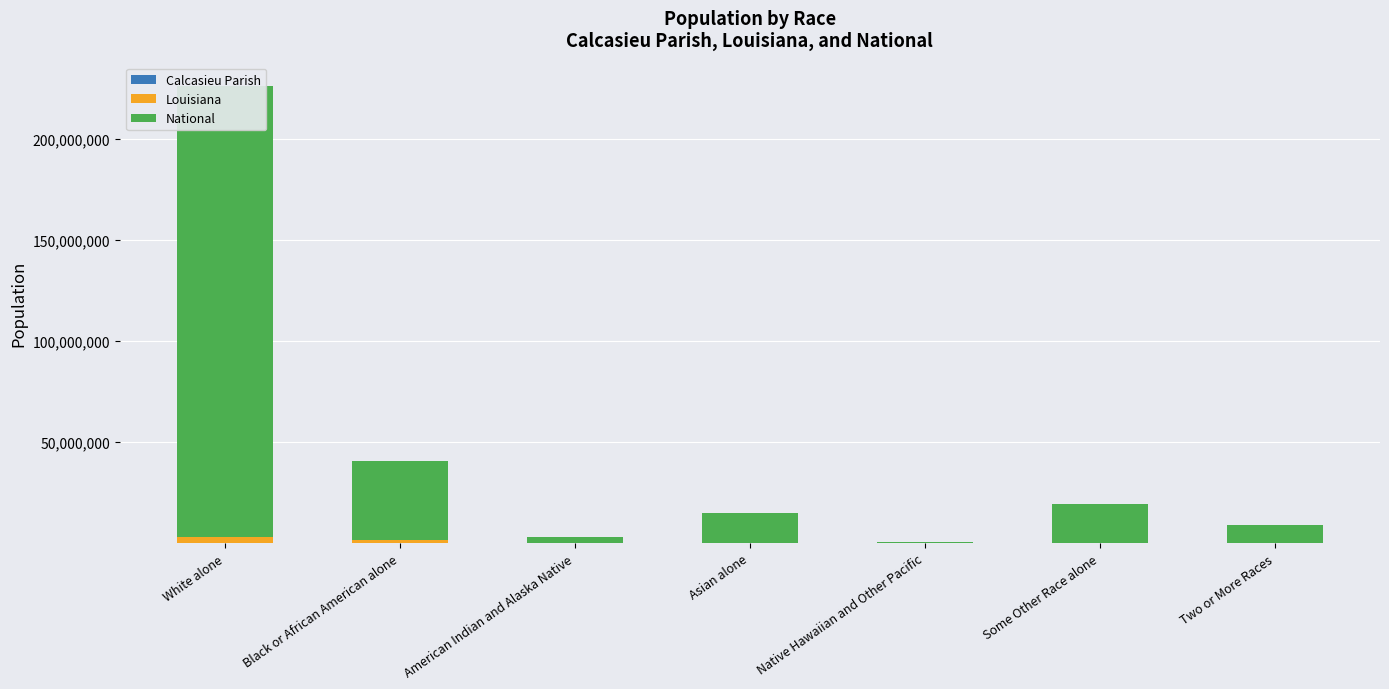

The National series shows 12592884 at Two or More Races. True or false?

False